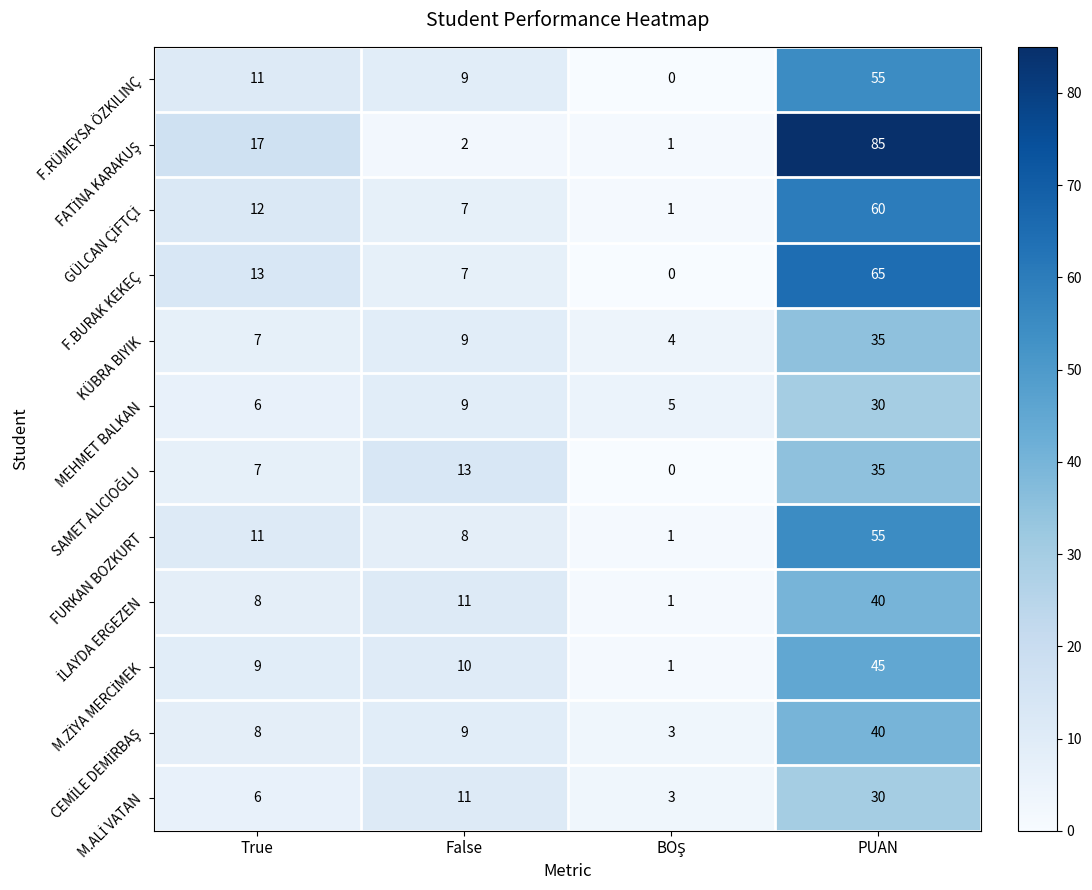

What is the difference between the highest and lowest values at PUAN?

55